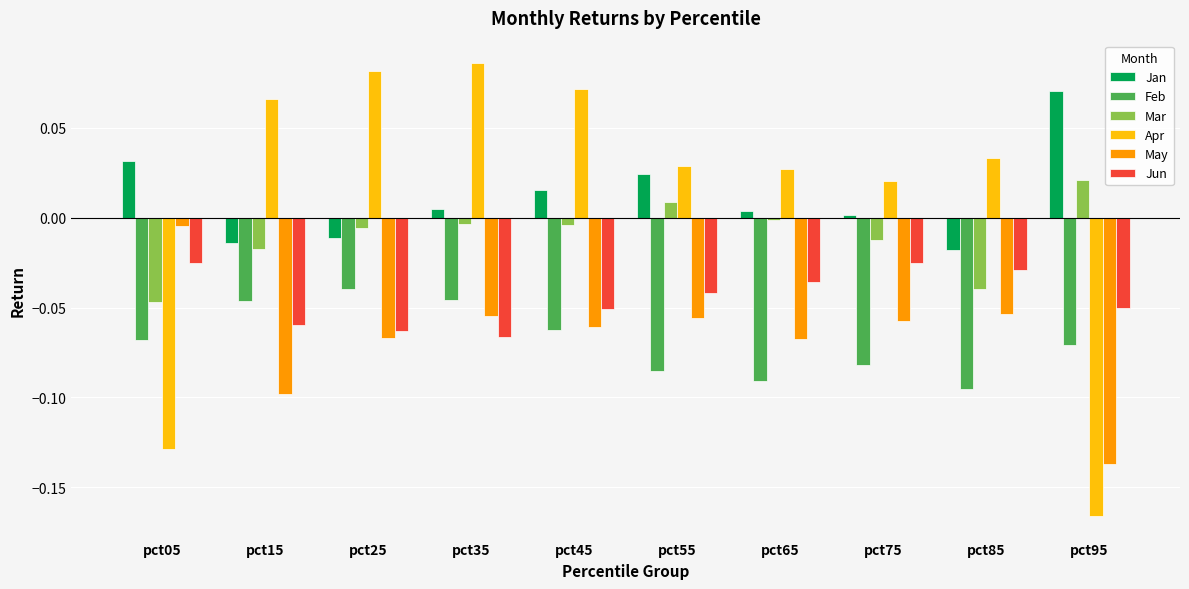

At which label does Mar reach its minimum?

pct05